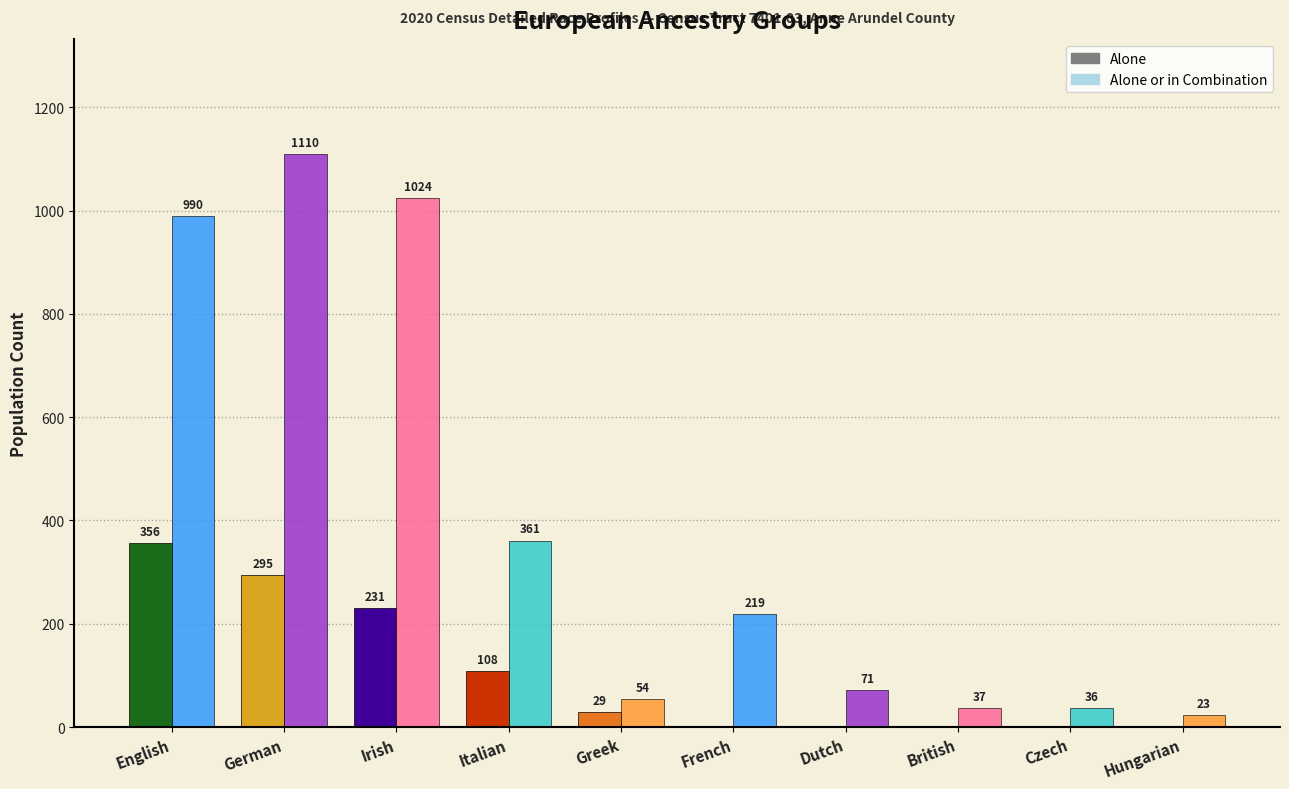

At which category is the sum across all series the highest?

German